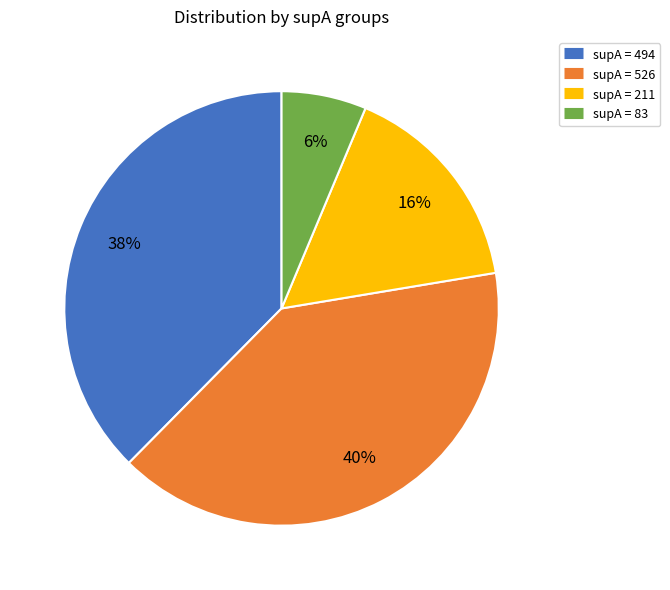

Is there any slice that represents more than half of the pie?

No